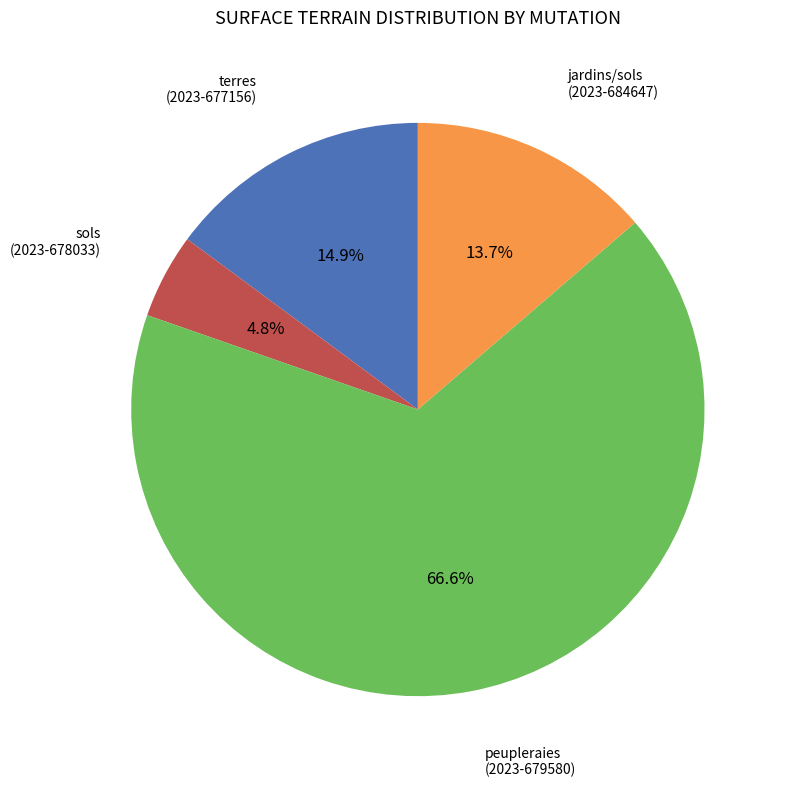

Does any single category account for the majority?

Yes